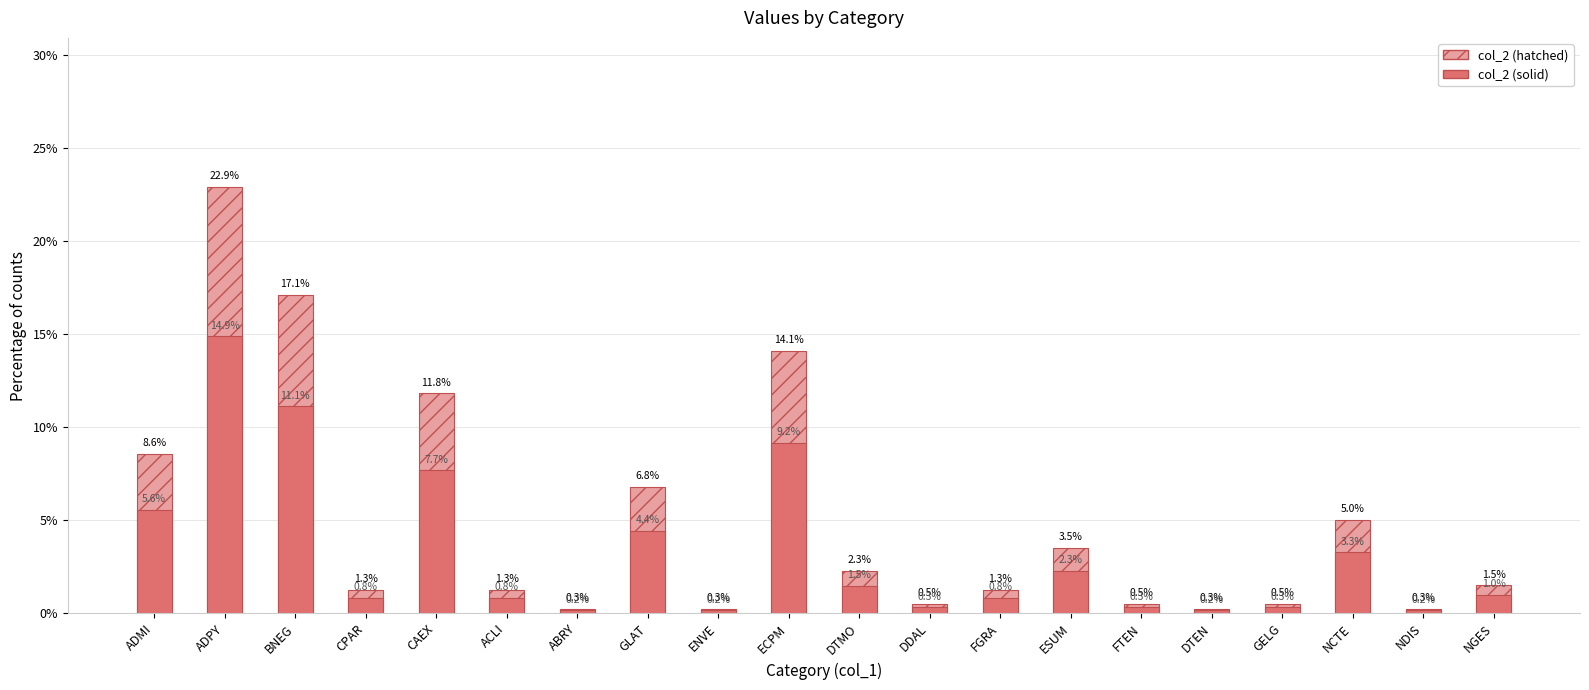

Does the chart contain stacked bars?

No